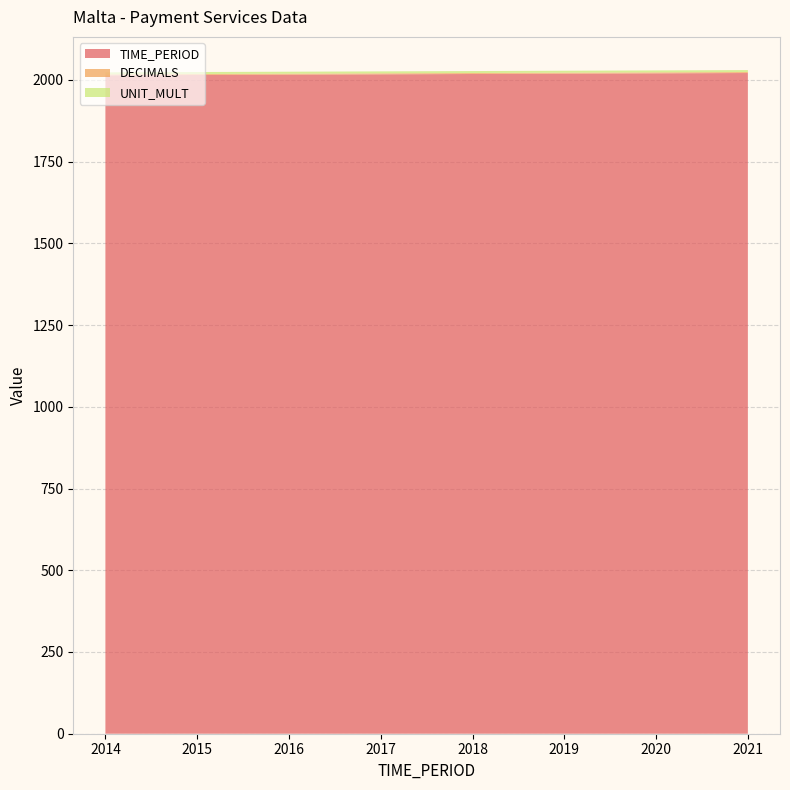

Reading right to left, extract all data points from this chart.

TIME_PERIOD: 2021	2020	2019	2018	2017	2016	2015	2014
DECIMALS: 3	3	3	3	3	3	3	3
UNIT_MULT: 6	6	6	6	6	6	6	6